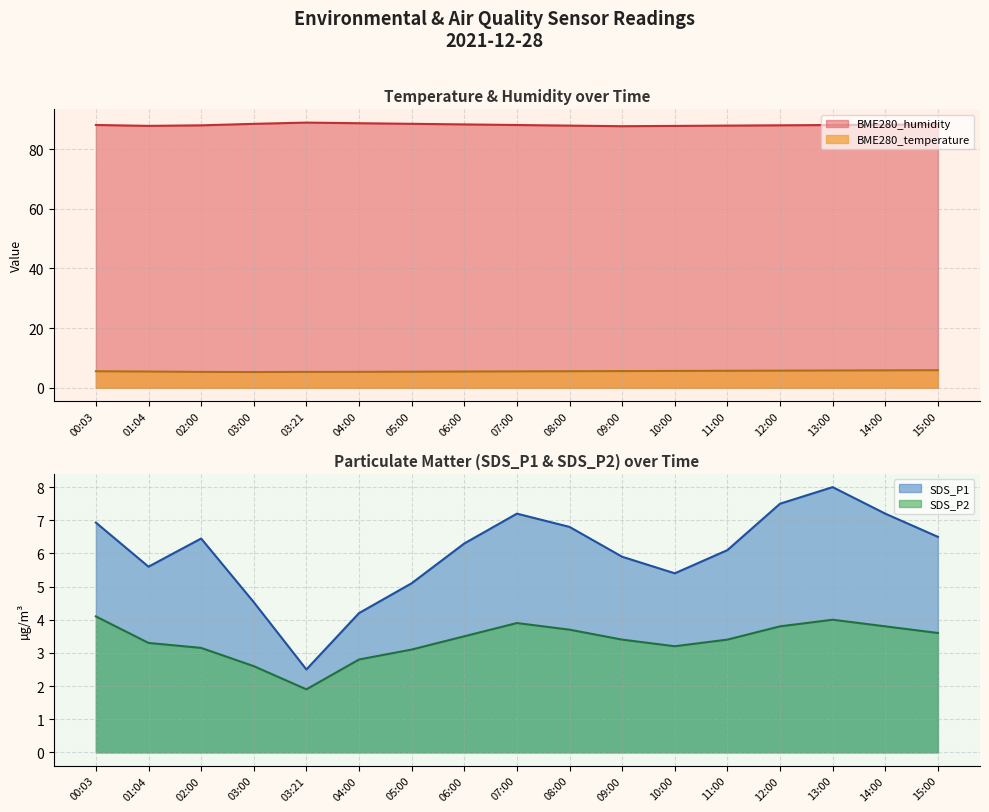

What position from the left is 05:00?

7